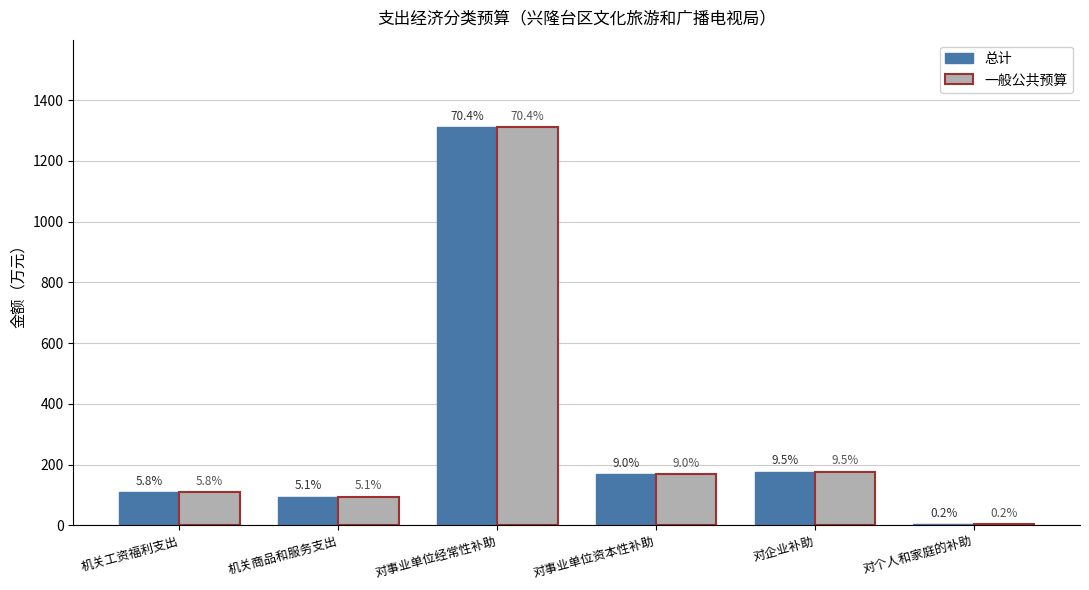

How many groups of bars are there?

6